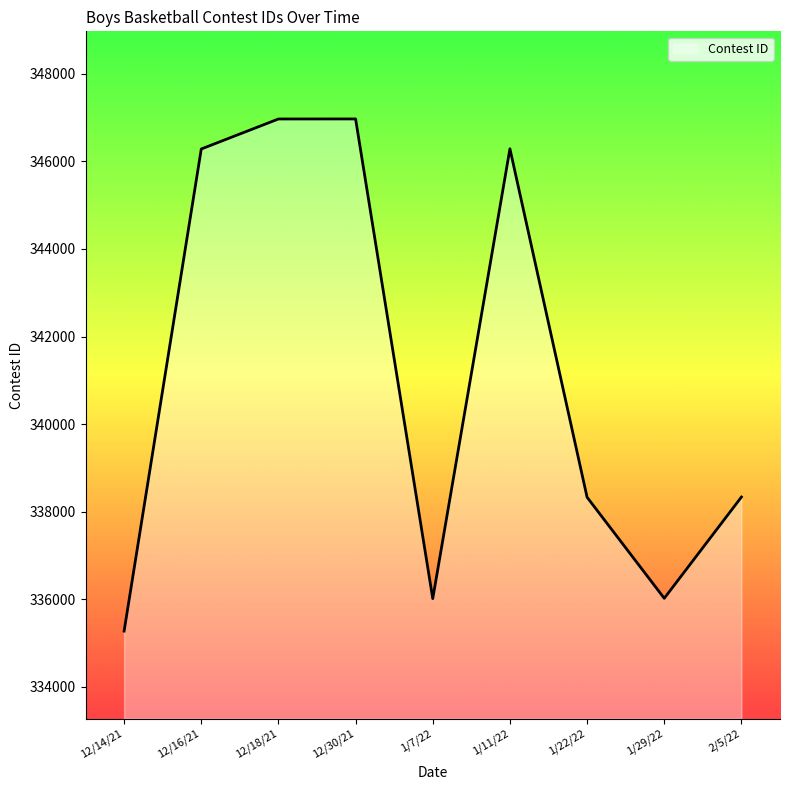

Approximately how many times larger is the value at 12/18/21 compared to 1/7/22?

1.0